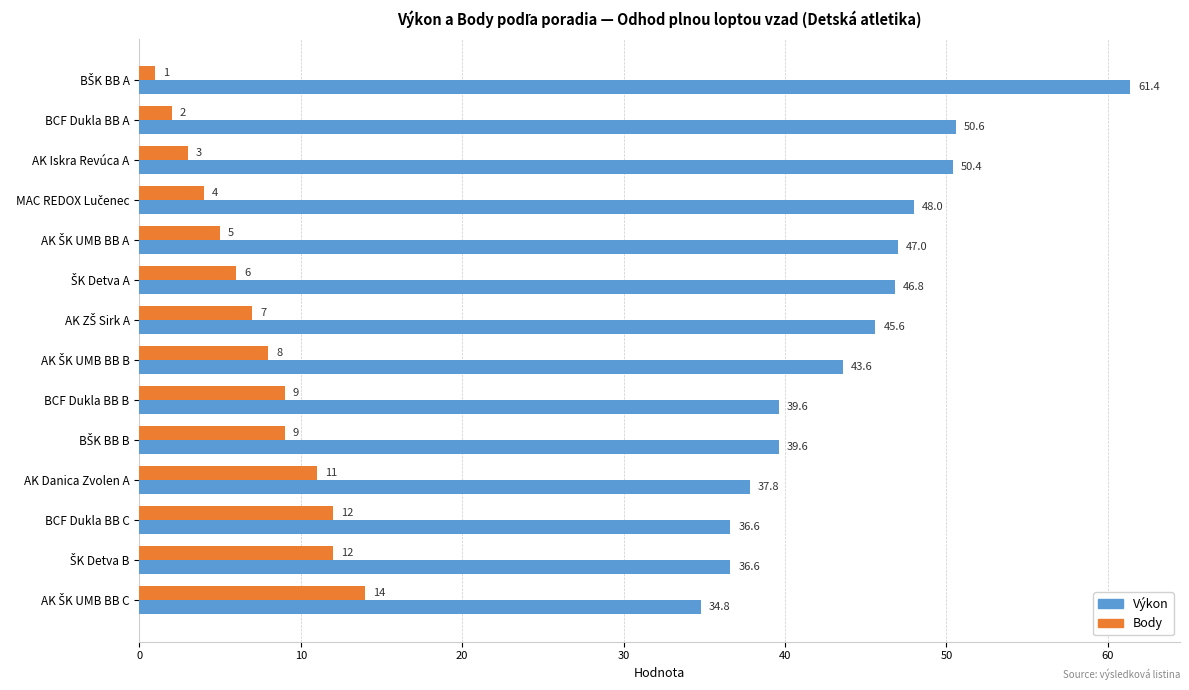

List the series in order of their overall mean, lowest first.

Body, Výkon